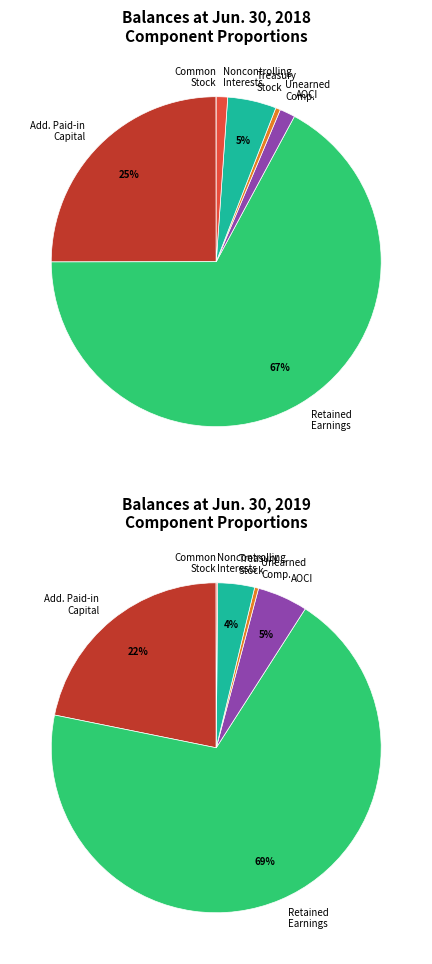

Combined, do 2 and 4 account for over 50%?

Yes